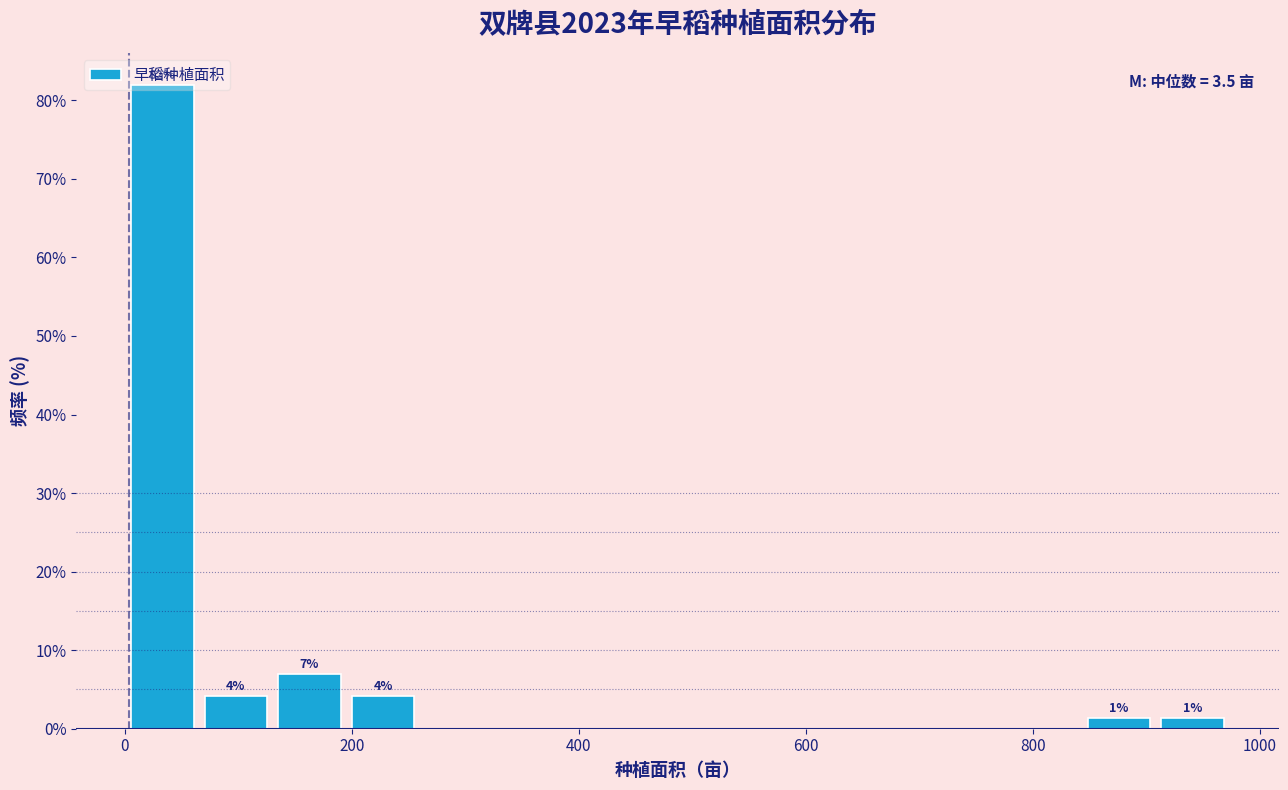

Around what value on the x-axis is the tallest bar? Give the approximate position of its centre, as read against the axis.

40